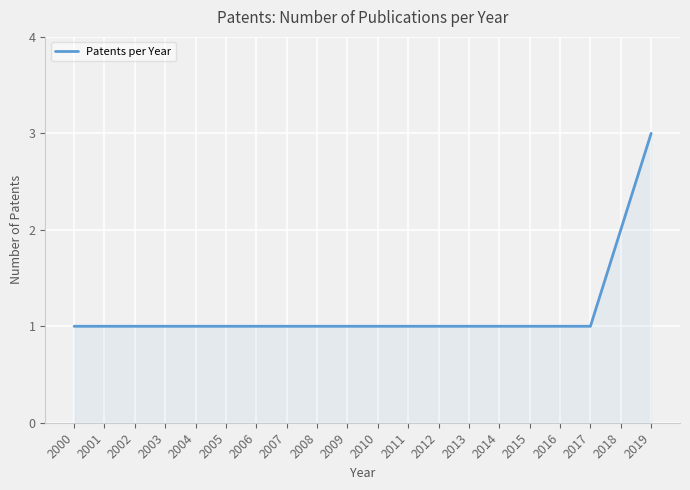

Approximately how many times larger is the value at 2001 compared to 2002?

1.0